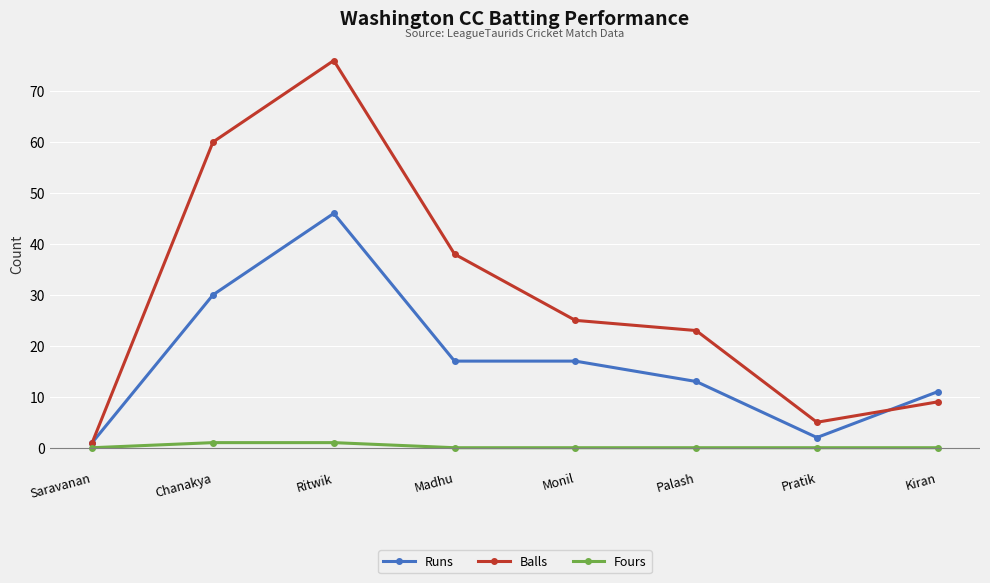

What are all the series names shown in the legend?

Runs, Balls, Fours